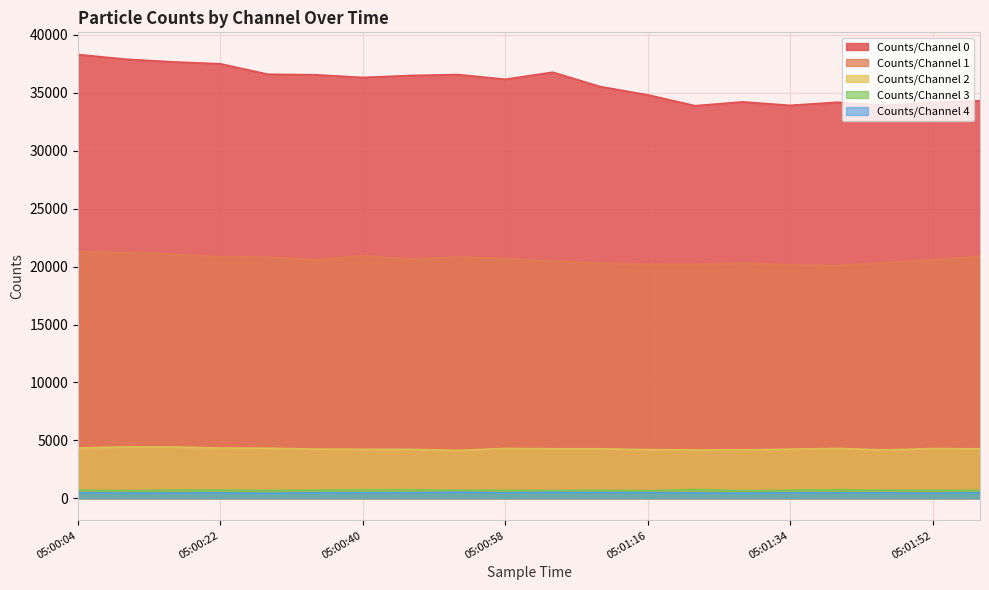

At how many categories does at least one series exceed 8357?

20